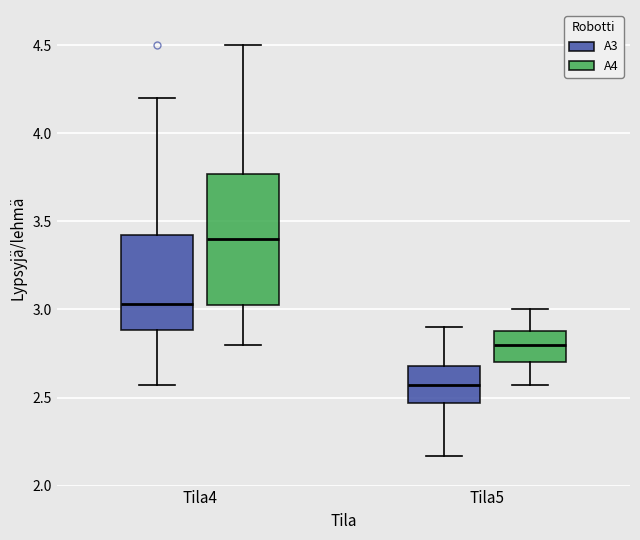

Reading left to right, read every box against the y-axis: the position of its median line, the range the box covers, and the ends of its whiskers. The values are not printed on the chart, so give them approximately, as read against the axis.

Tila4 (A3): median 3.05, box 2.90 to 3.40, whiskers 2.55 to 4.20
Tila4 (A4): median 3.40, box 3.00 to 3.75, whiskers 2.80 to 4.50
Tila5 (A3): median 2.55, box 2.45 to 2.70, whiskers 2.15 to 2.90
Tila5 (A4): median 2.80, box 2.70 to 2.90, whiskers 2.55 to 3.00